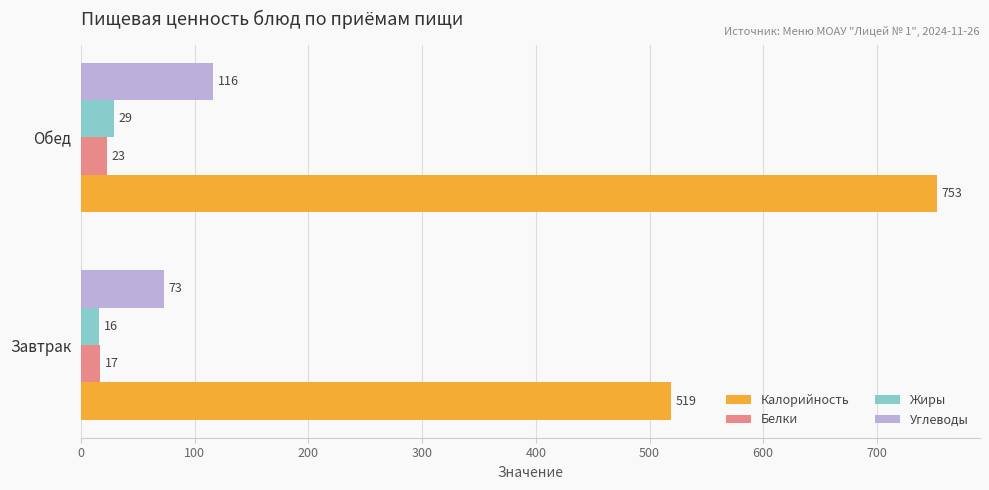

At which label is Калорийность closest to 636?

Завтрак